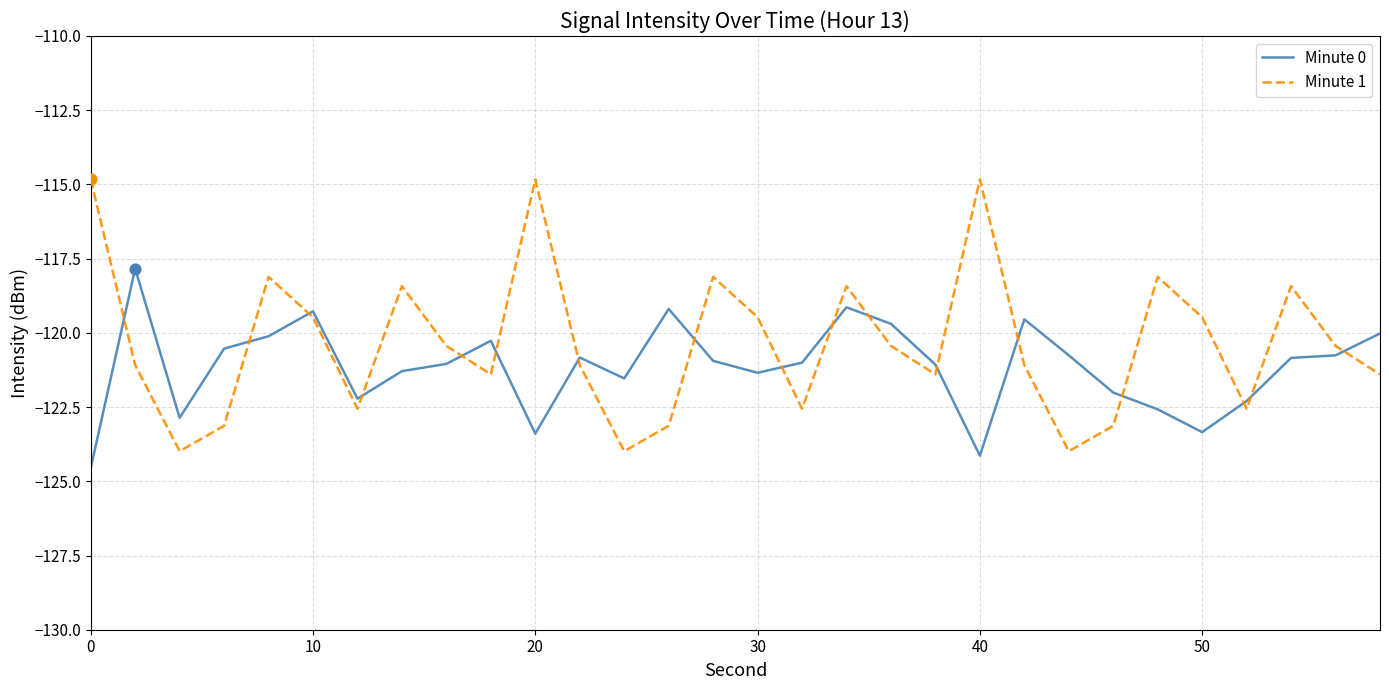

Which series has the largest total across all categories?

Minute 1